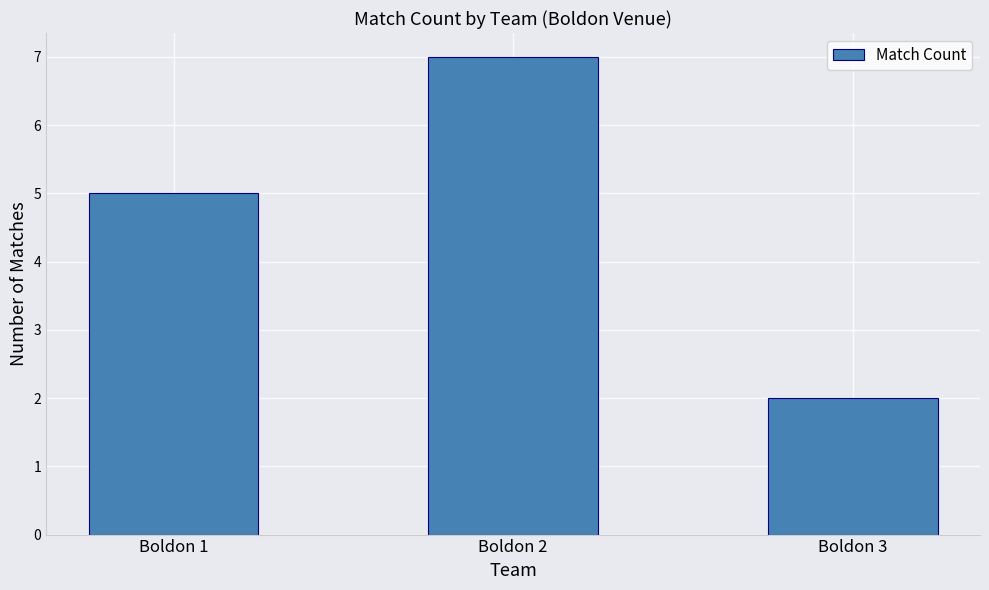

Rank the categories by value from lowest to highest.

Boldon 3, Boldon 1, Boldon 2